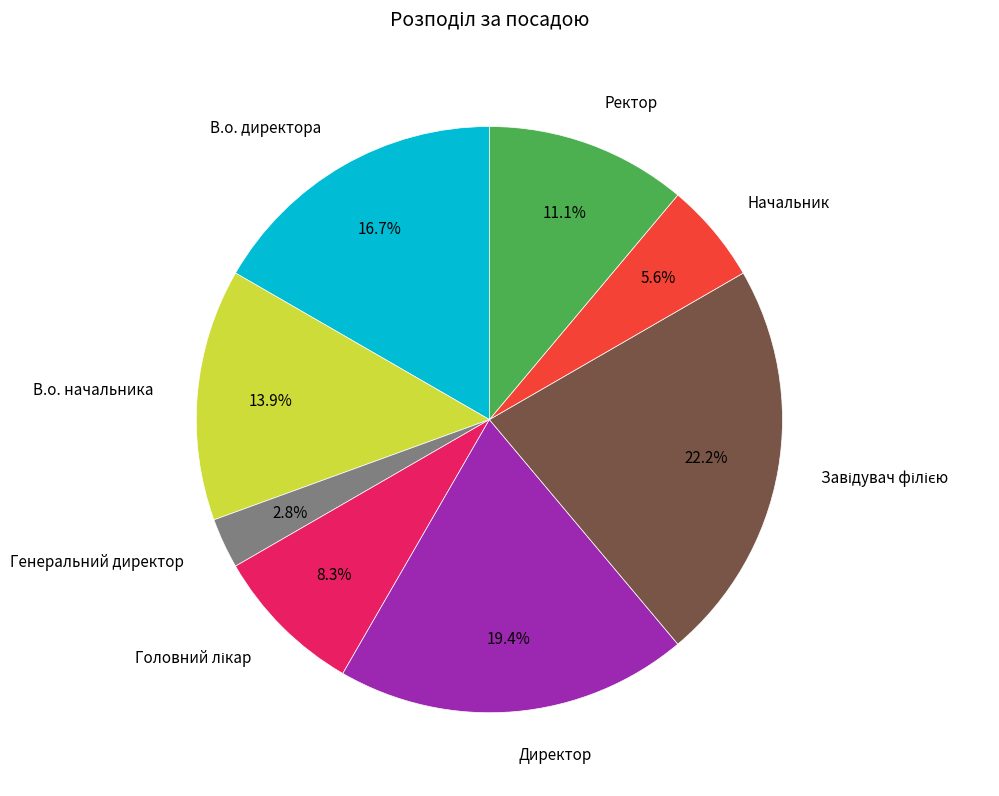

How much of the chart is everything except Директор?

80.6%